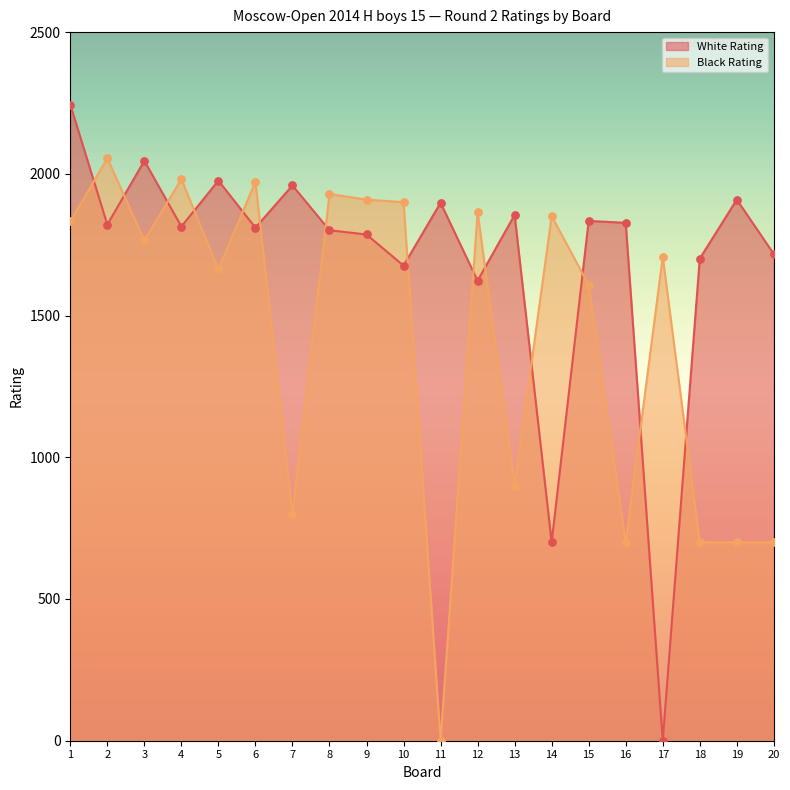

What are all the series names shown in the legend?

White Rating, Black Rating